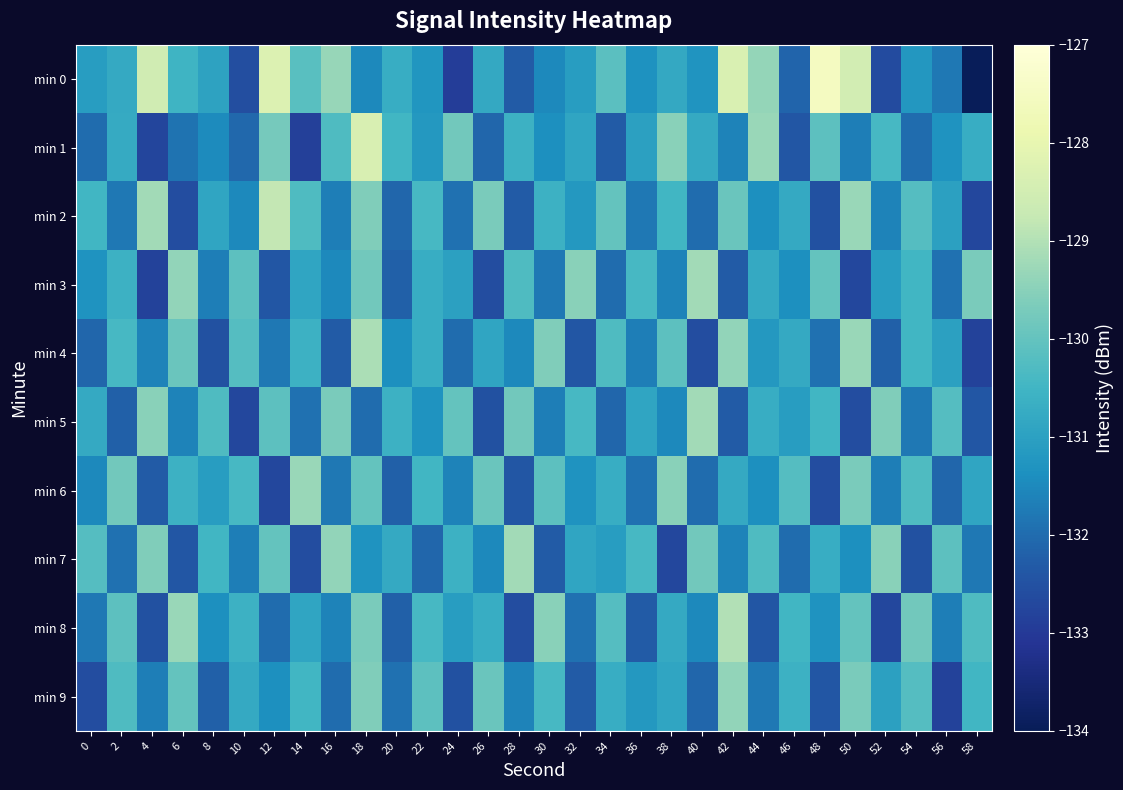

At which category does the chart reach its minimum across all series?

58